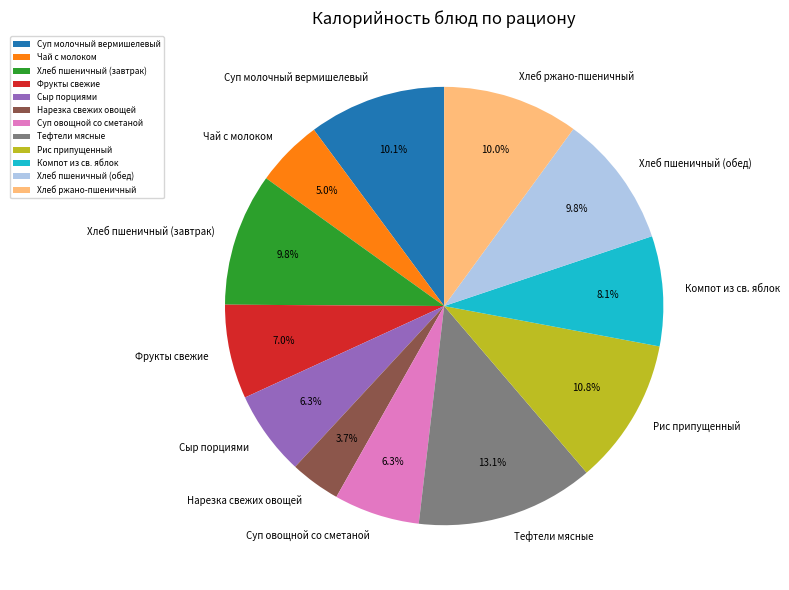

To the nearest percent, what is the difference between the Рис припущенный and Компот из св. яблок slice percentages?

3%